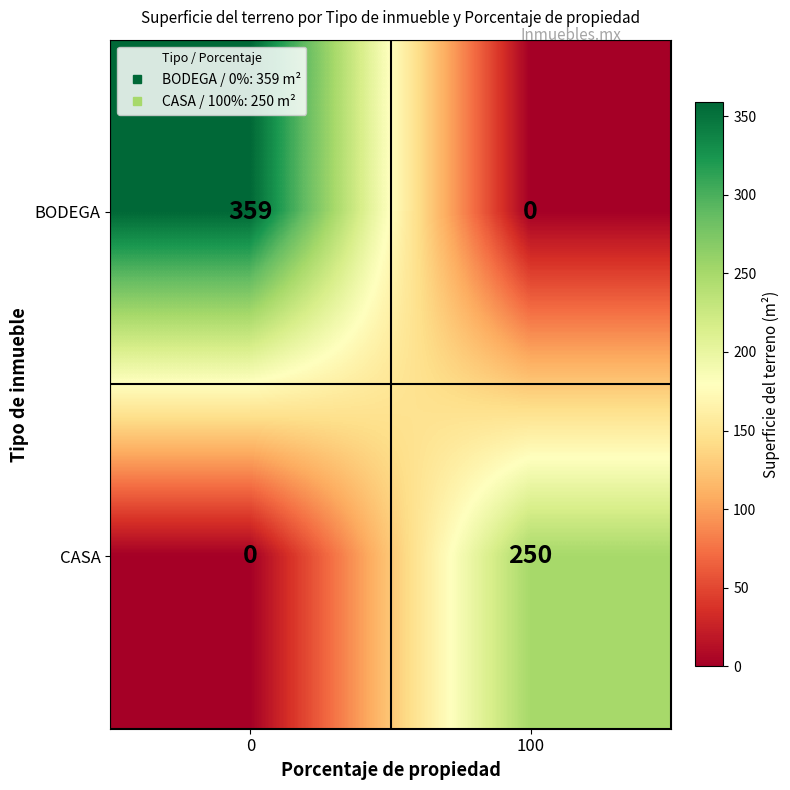

List the series in order of their peak value, lowest first.

CASA, BODEGA